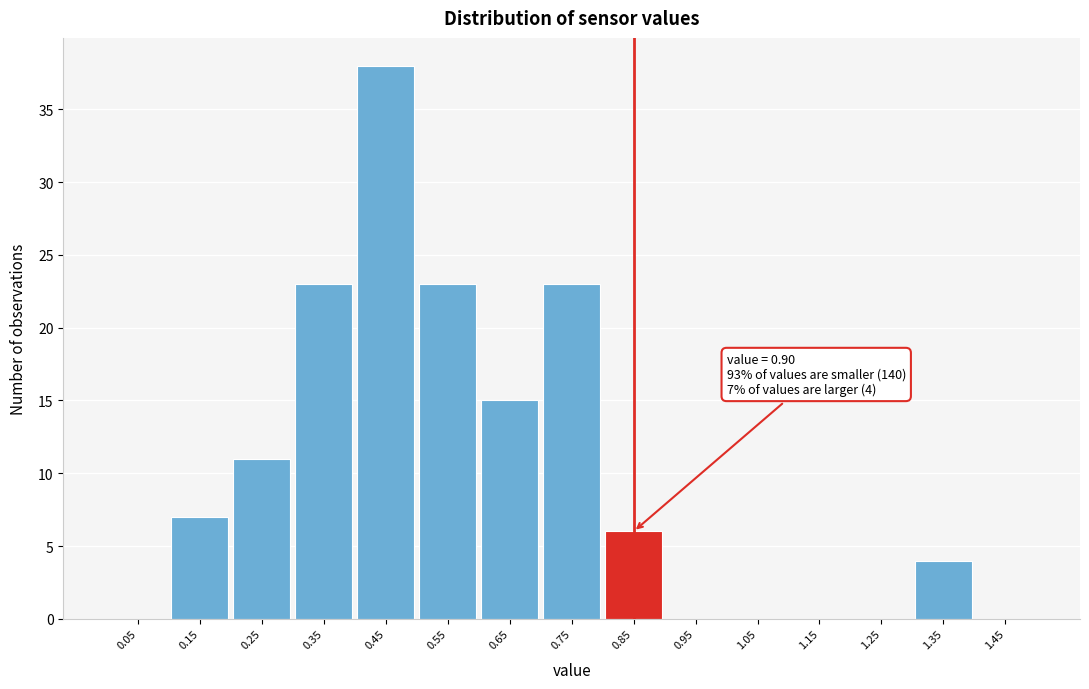

Reading left to right, list all the values displayed in this chart.

0.05=0	0.15=7	0.25=11	0.35=23	0.45=38	0.55=23	0.65=15	0.75=23	0.85=6	0.95=0	1.05=0	1.15=0	1.25=0	1.35=4	1.45=0